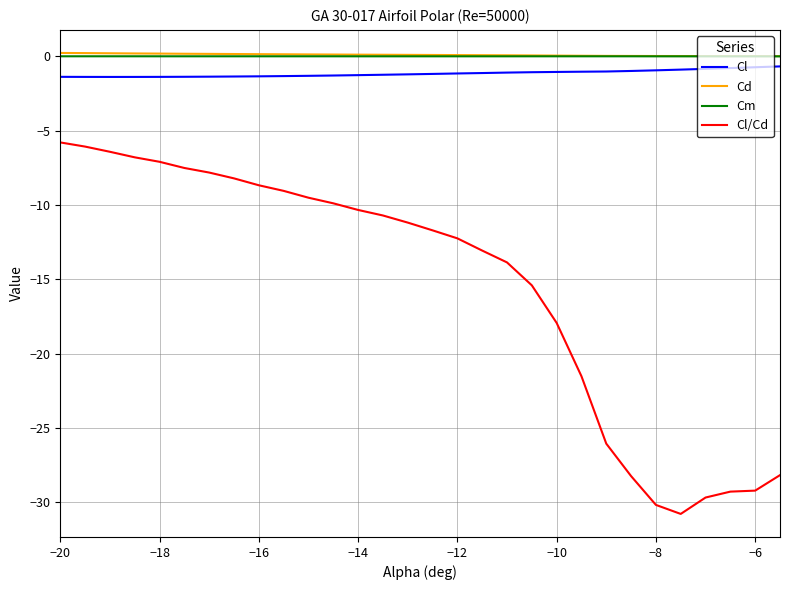

Which series has the largest range (max minus min)?

Cl/Cd